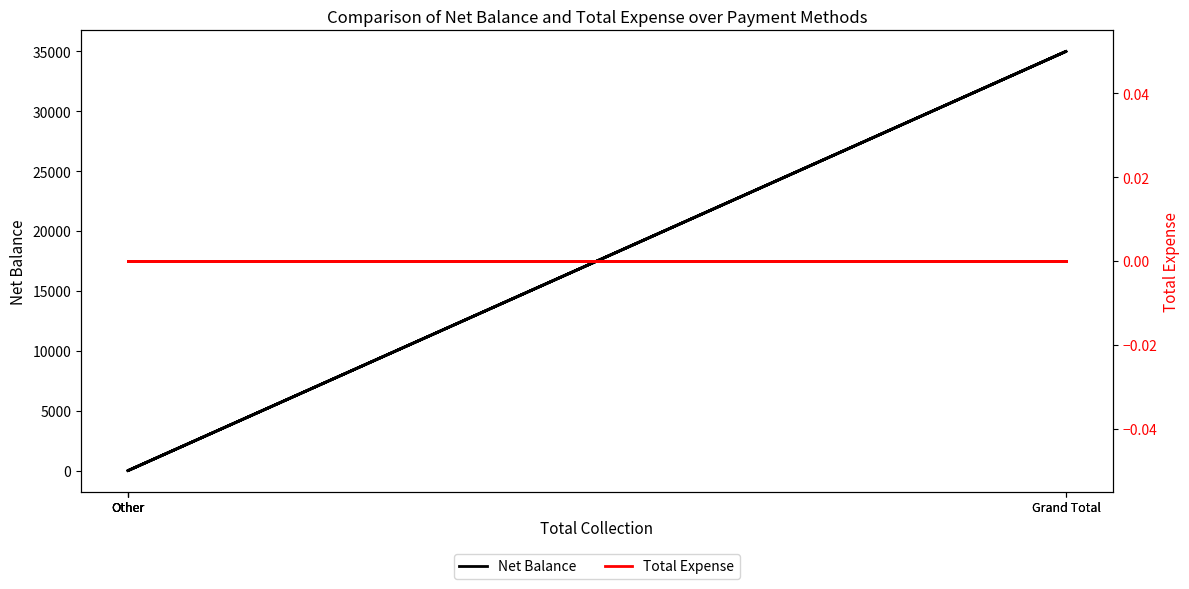

Reading left to right, list all the values displayed in this chart.

Net Balance: Other=0	Other=0	Other=0	Grand Total=35000	Other=0	Grand Total=35000
Total Expense: Other=0	Other=0	Other=0	Grand Total=0	Other=0	Grand Total=0